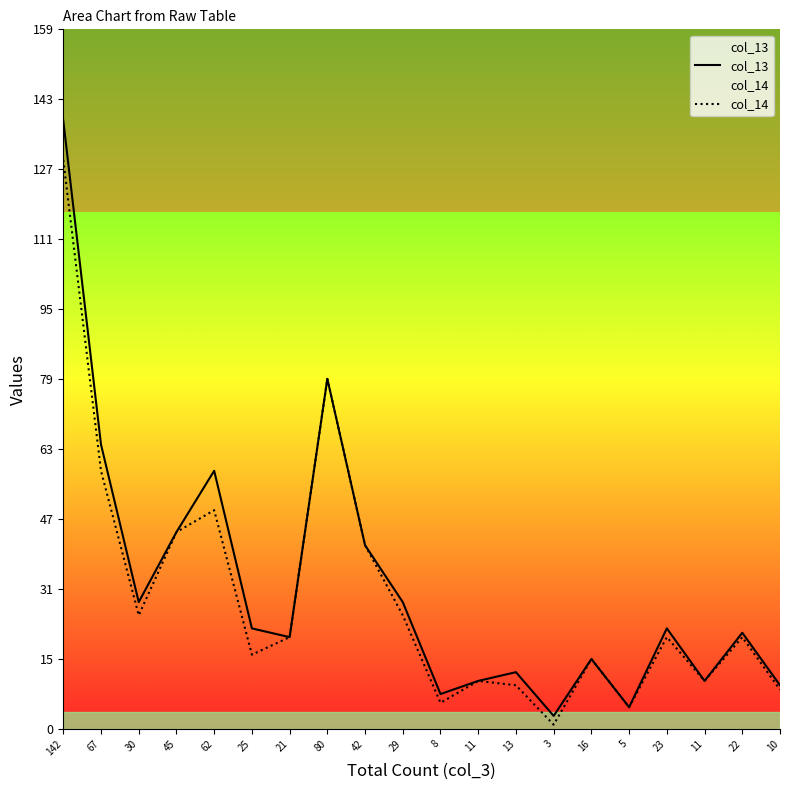

What is the difference between the second highest and minimum values in the col_13 series?

77